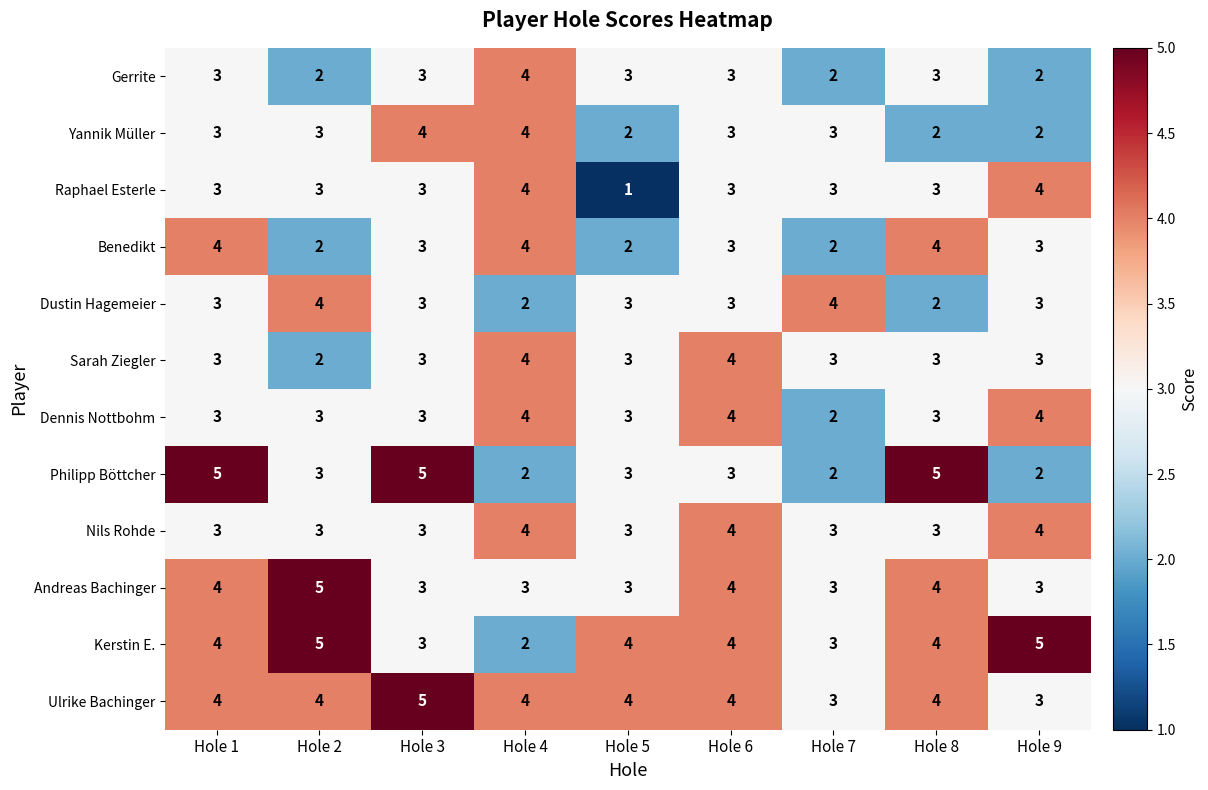

Count the Philipp Böttcher values in the range 2 to 5.

9